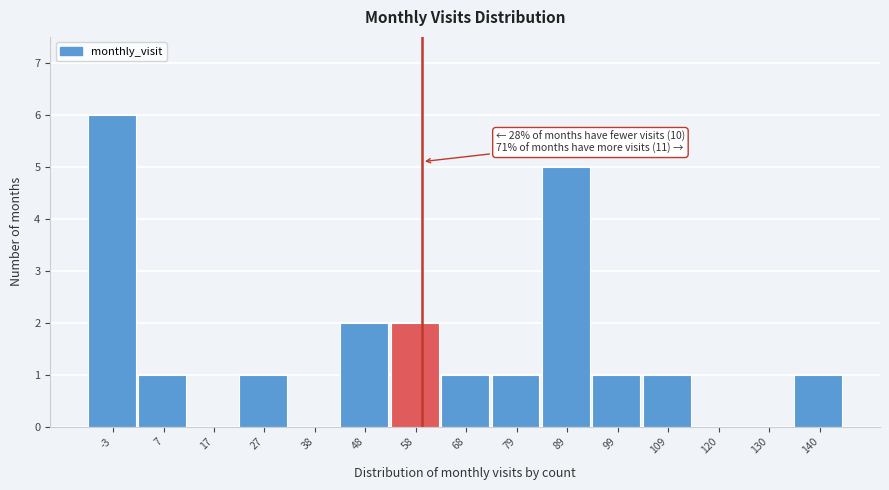

Reading left to right, what are all the values shown in this chart?

-3=6	7=1	17=0	27=1	38=0	48=2	58=2	68=1	79=1	89=5	99=1	109=1	120=0	130=0	140=1